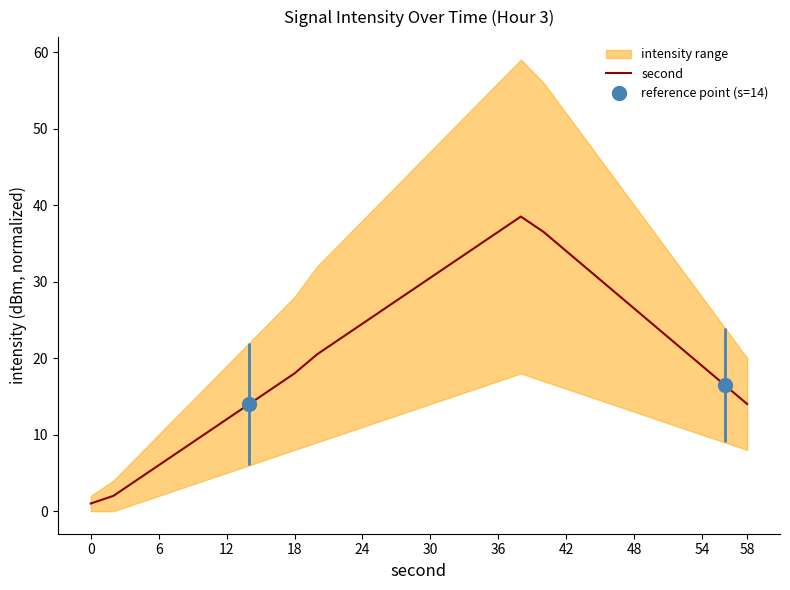

True or false: second has a value of 12.2 at 24.

False